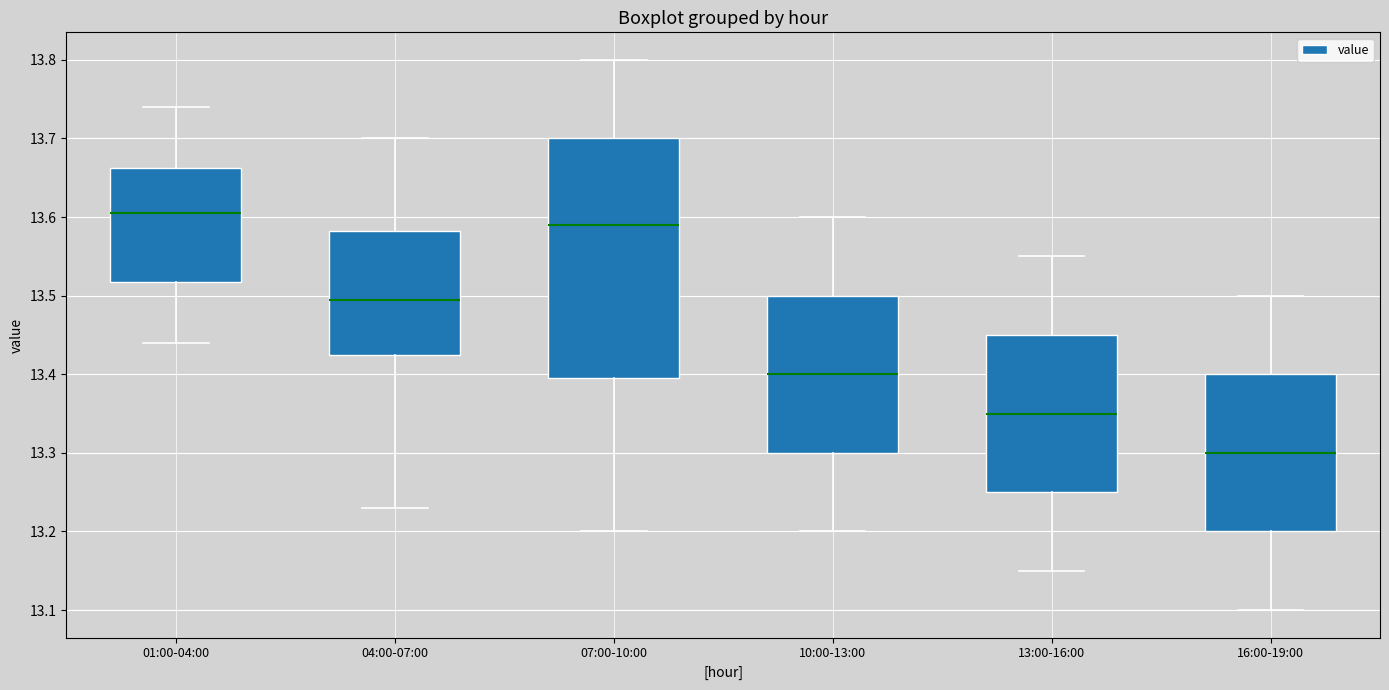

Reading left to right, read every box against the y-axis: the position of its median line, the range the box covers, and the ends of its whiskers. The values are not printed on the chart, so give them approximately, as read against the axis.

01:00-04:00: median 13.61, box 13.52 to 13.66, whiskers 13.44 to 13.74
04:00-07:00: median 13.50, box 13.43 to 13.58, whiskers 13.23 to 13.70
07:00-10:00: median 13.59, box 13.40 to 13.70, whiskers 13.20 to 13.80
10:00-13:00: median 13.40, box 13.30 to 13.50, whiskers 13.20 to 13.60
13:00-16:00: median 13.35, box 13.25 to 13.45, whiskers 13.15 to 13.55
16:00-19:00: median 13.30, box 13.20 to 13.40, whiskers 13.10 to 13.50